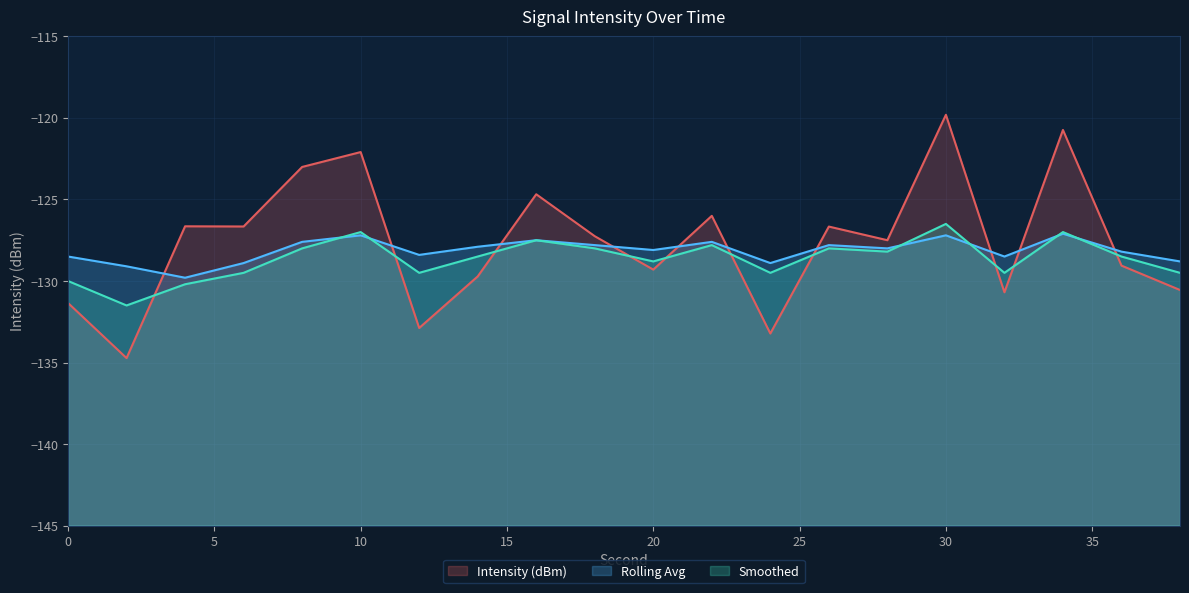

Which series ends up on top after the final intersection of Rolling Avg and Intensity (dBm)?

Rolling Avg